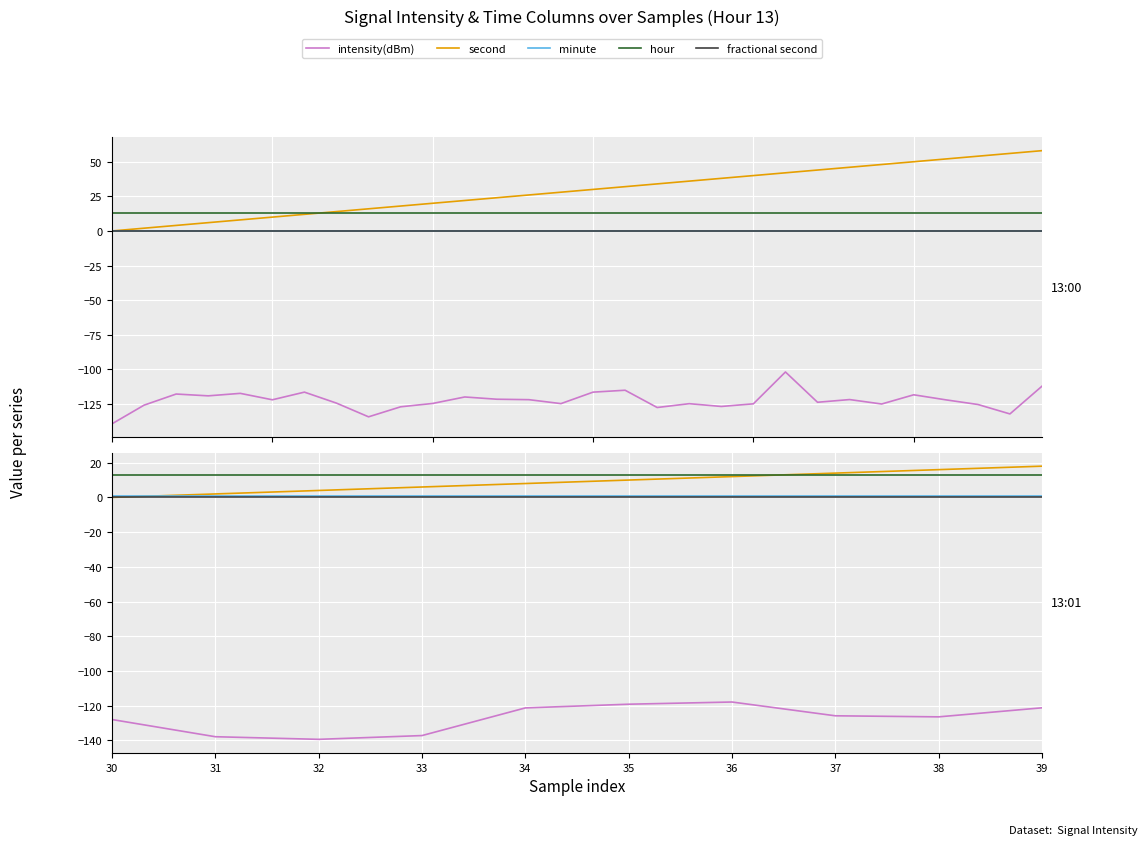

Which series changed the most between 34 and 36?

second